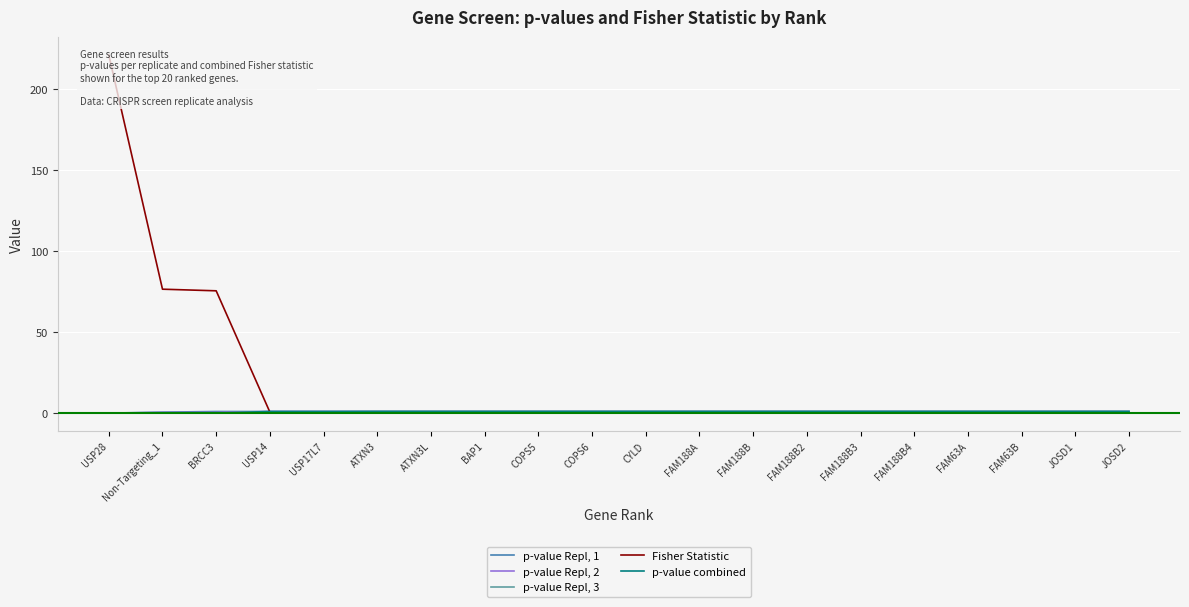

What is the highest value of the p-value Repl, 2 series?

1.0